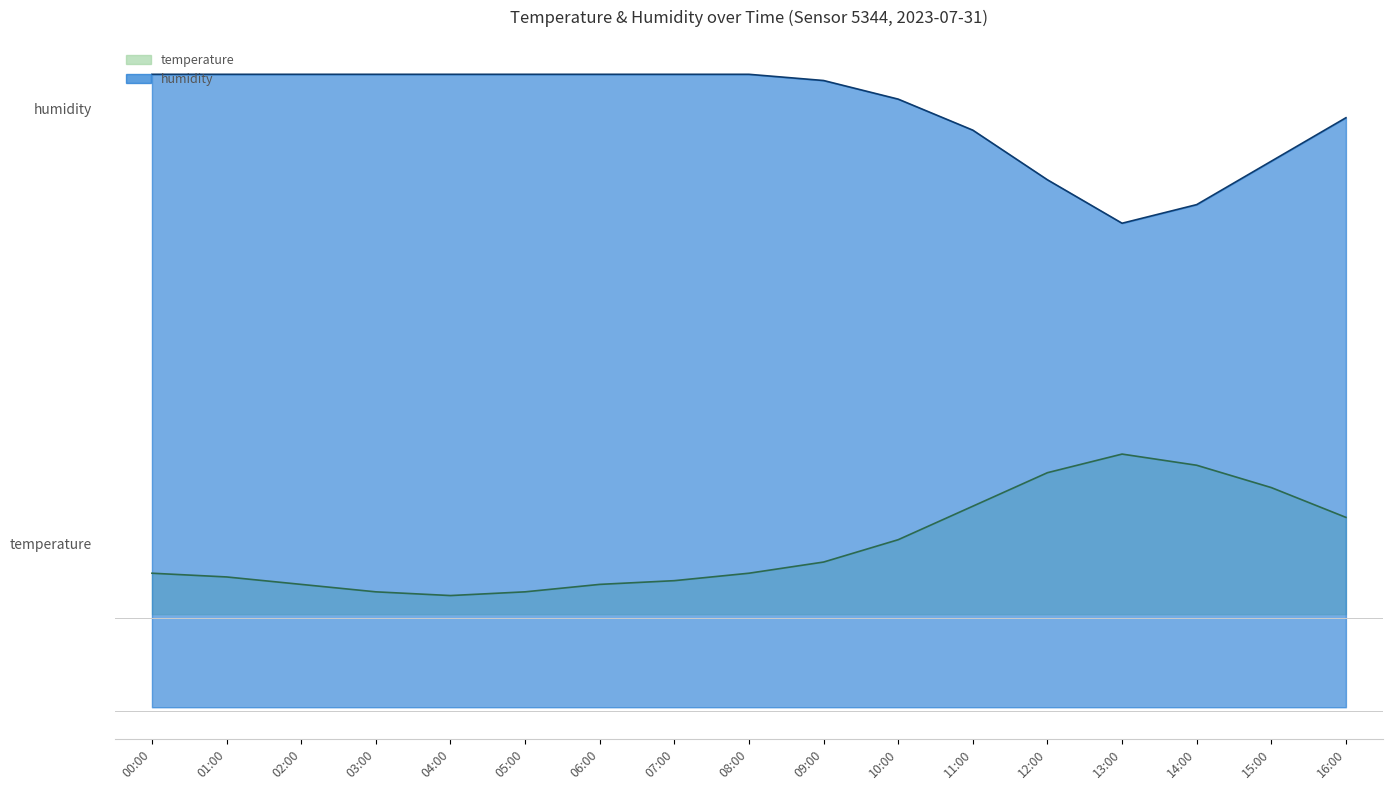

True or false: temperature has more than 2 interior local peaks.

False